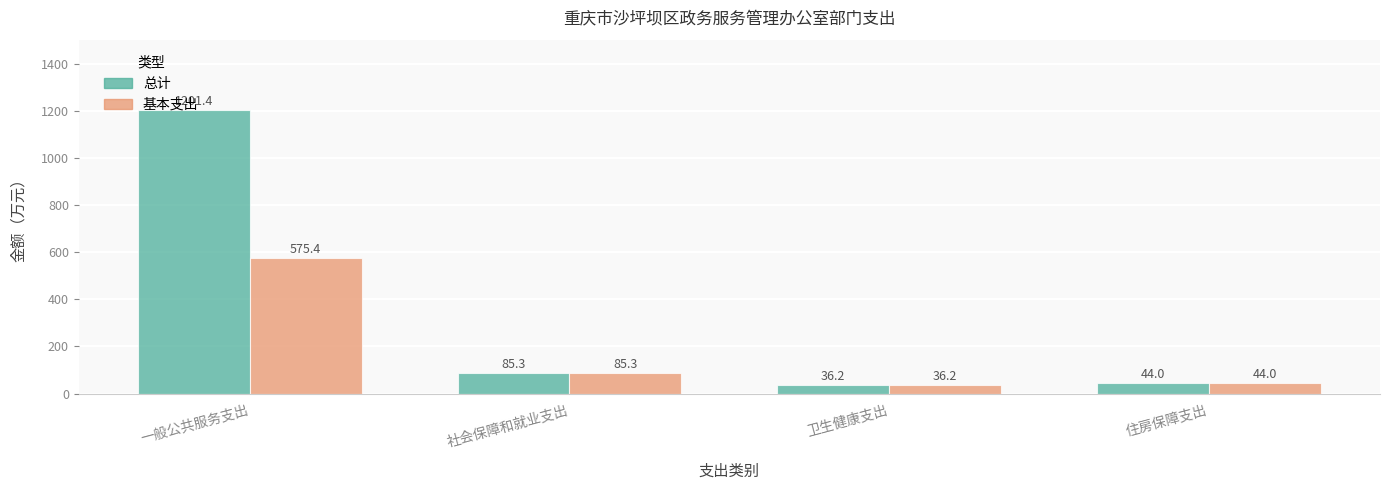

How many values in the 总计 series exceed 85?

2